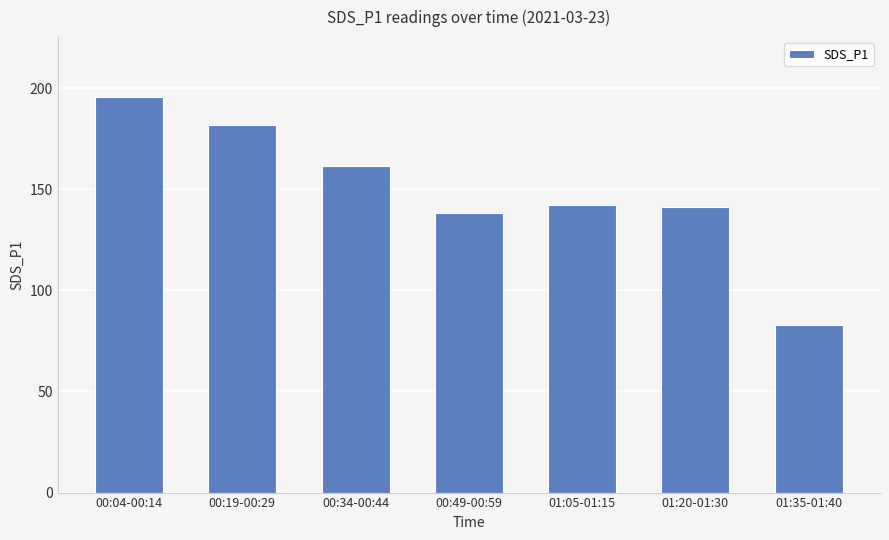

Count the number of categories in the chart.

7